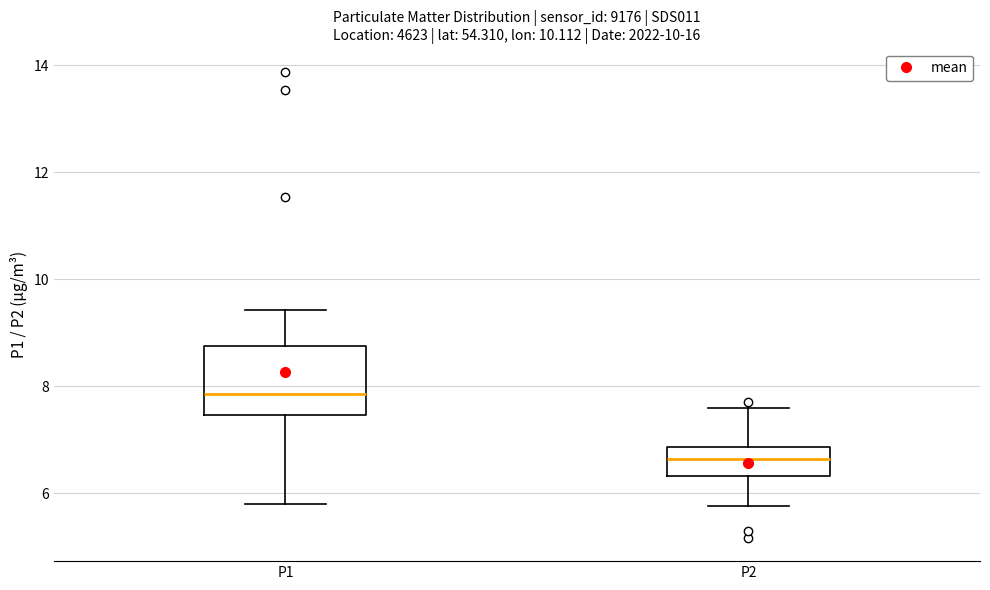

Which box is the tallest, from its lower edge to its upper edge?

P1